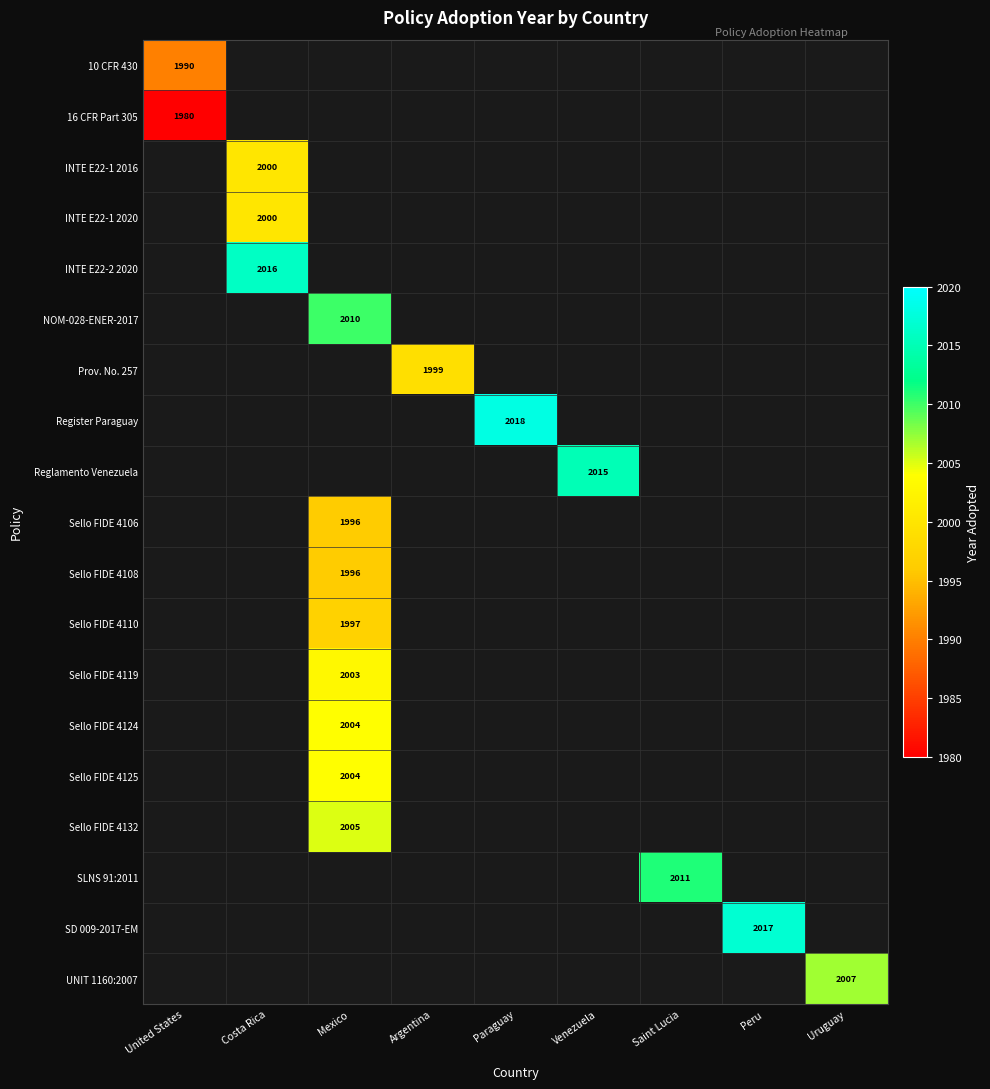

Count the number of categories in the chart.

9